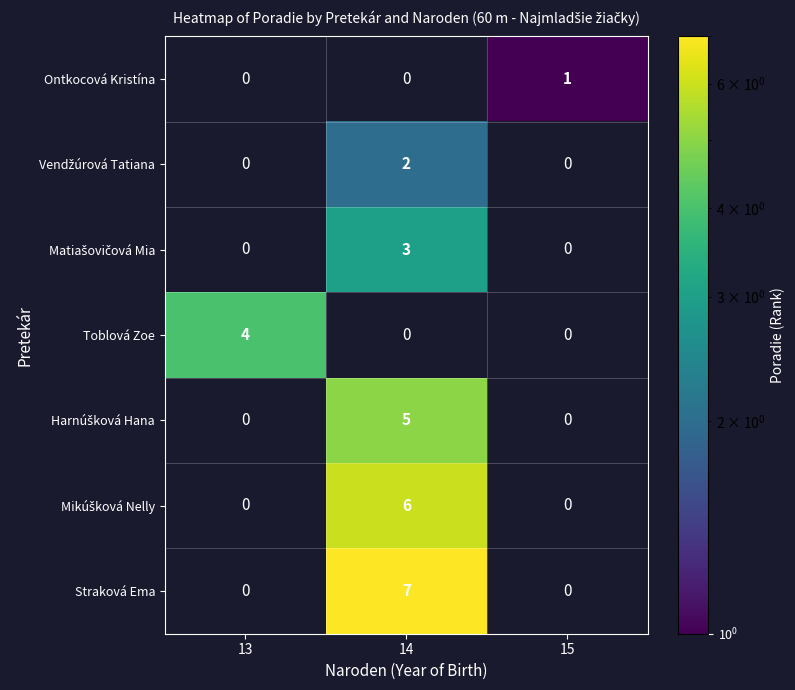

The Straková Ema series shows 4 at 14. True or false?

False